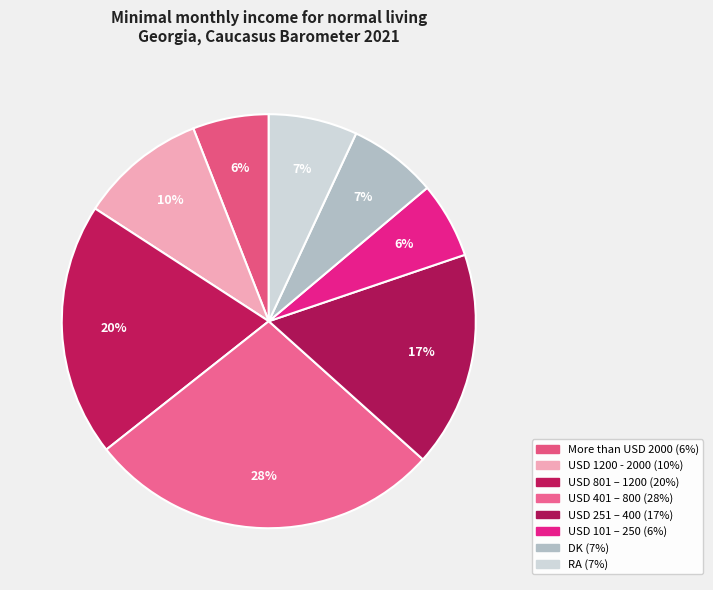

What percentage is the USD 251 – 400 slice, to the nearest percent?

17%